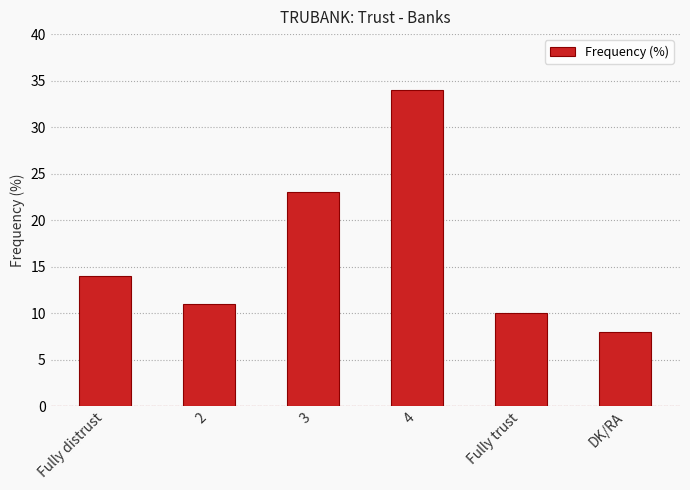

What is the smallest value displayed?

8